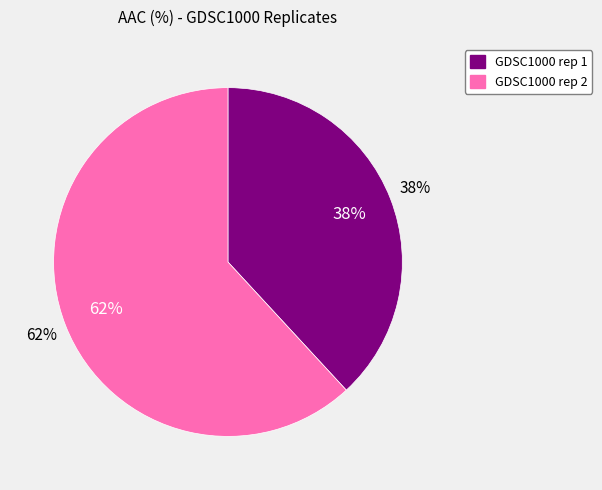

Which category has the smallest portion of the pie?

GDSC1000 rep 1